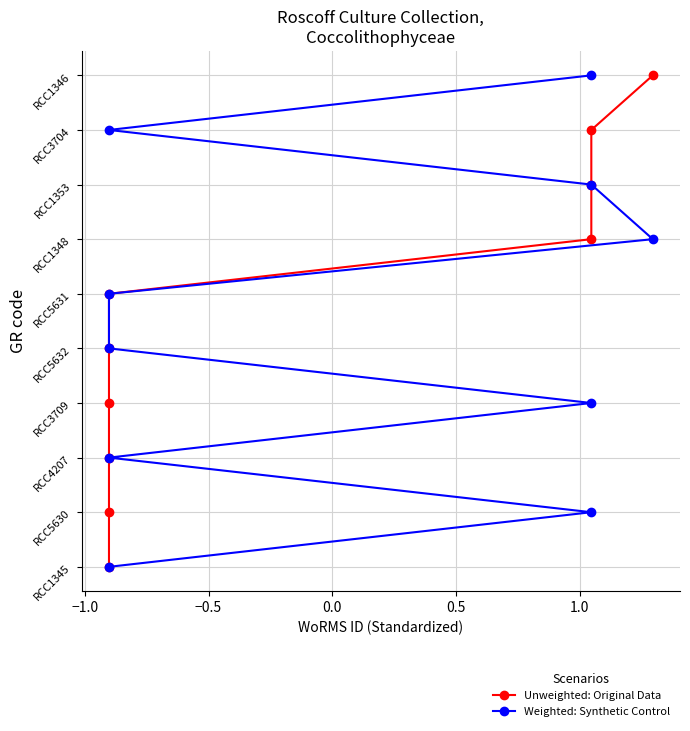

True or false: Weighted: Synthetic Control and Unweighted: Original Data intersect in this chart.

False